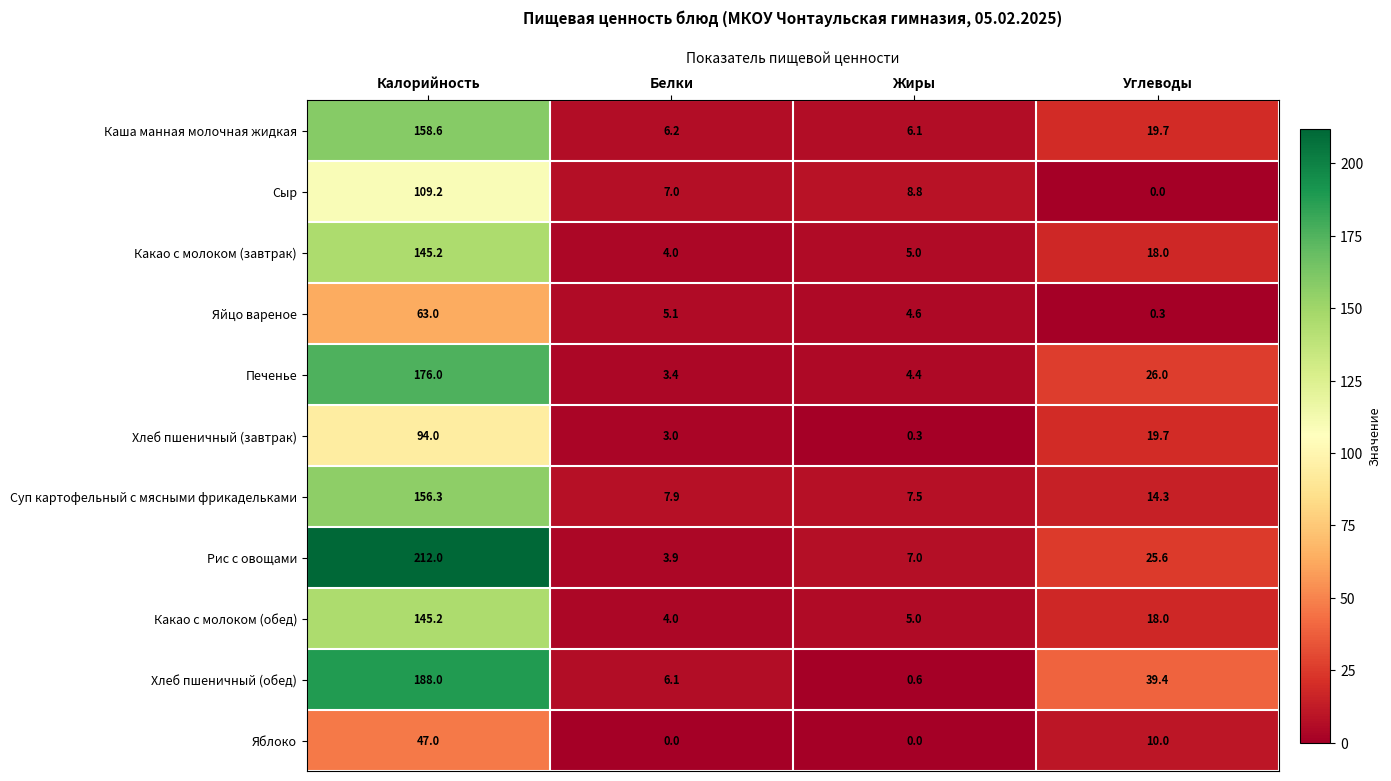

Where is Яйцо вареное nearest to the value 31?

Белки